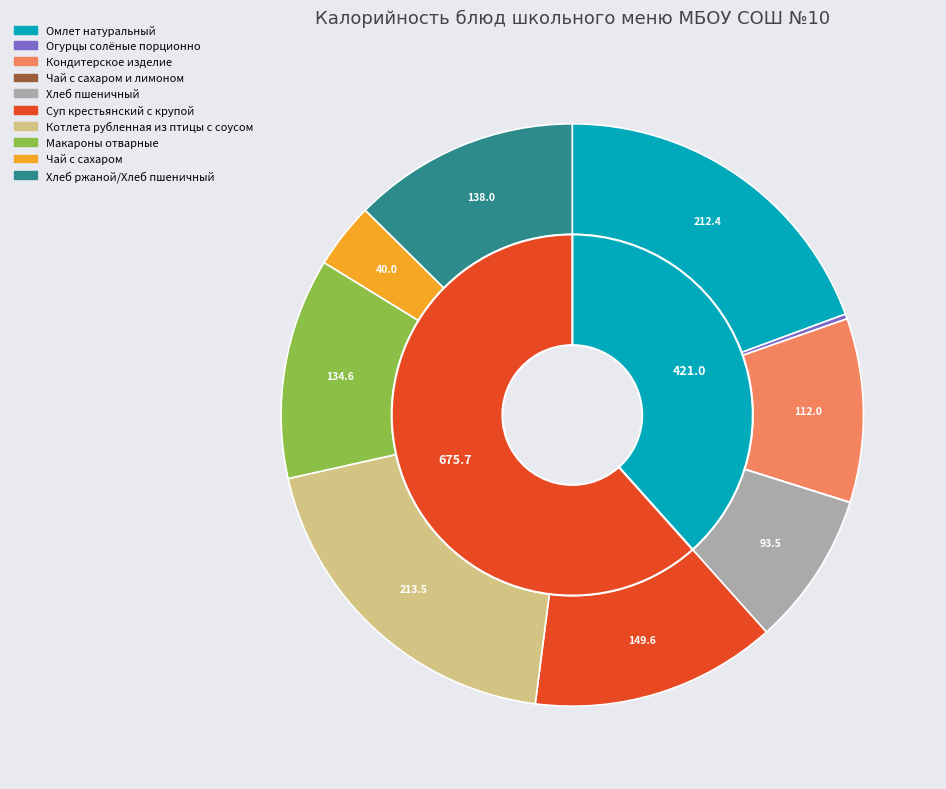

What percentage is the Чай с сахаром slice, to the nearest percent?

4%